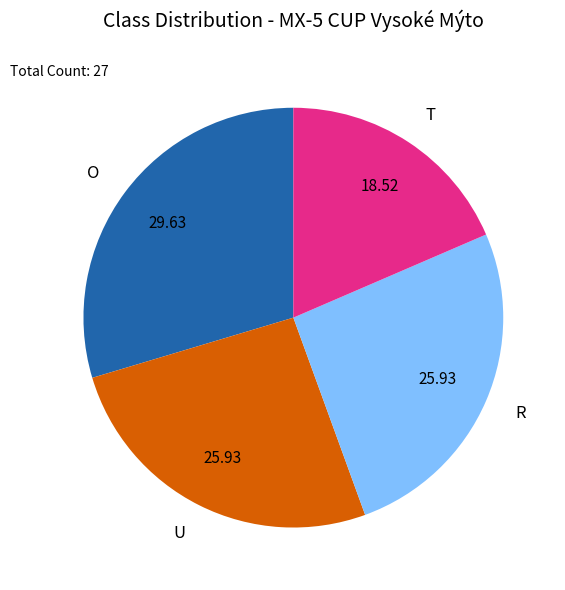

Is it true that O is 30% of the pie?

True